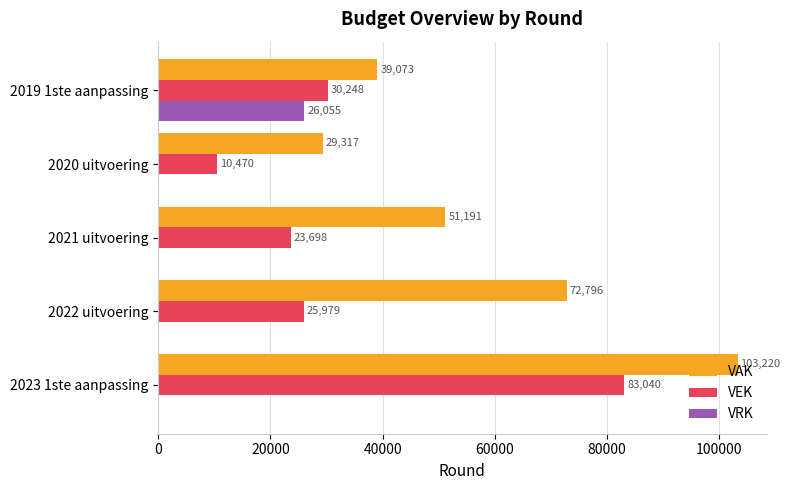

What is the total value across all series at 2019 1ste aanpassing?

95376